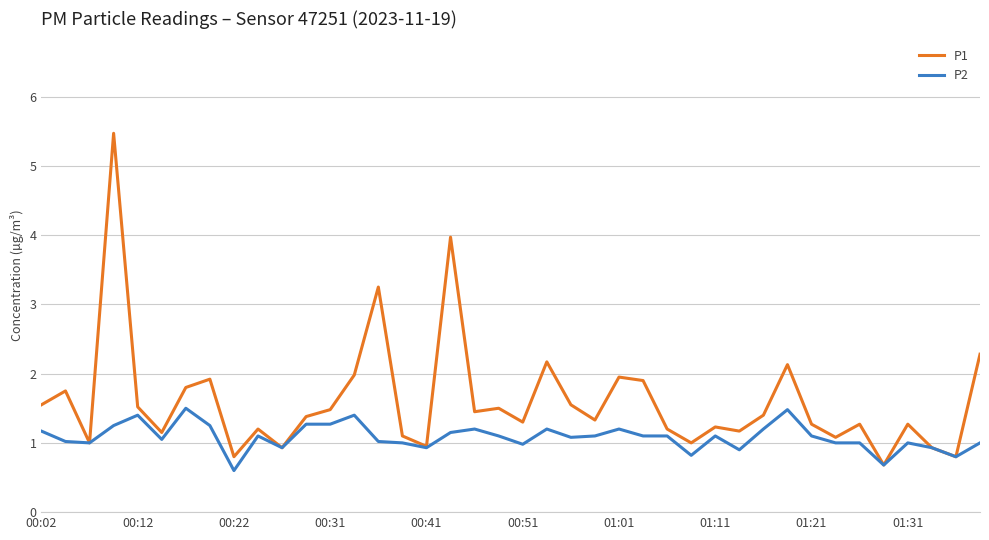

Rank the series by their average value, from highest to lowest.

P1, P2